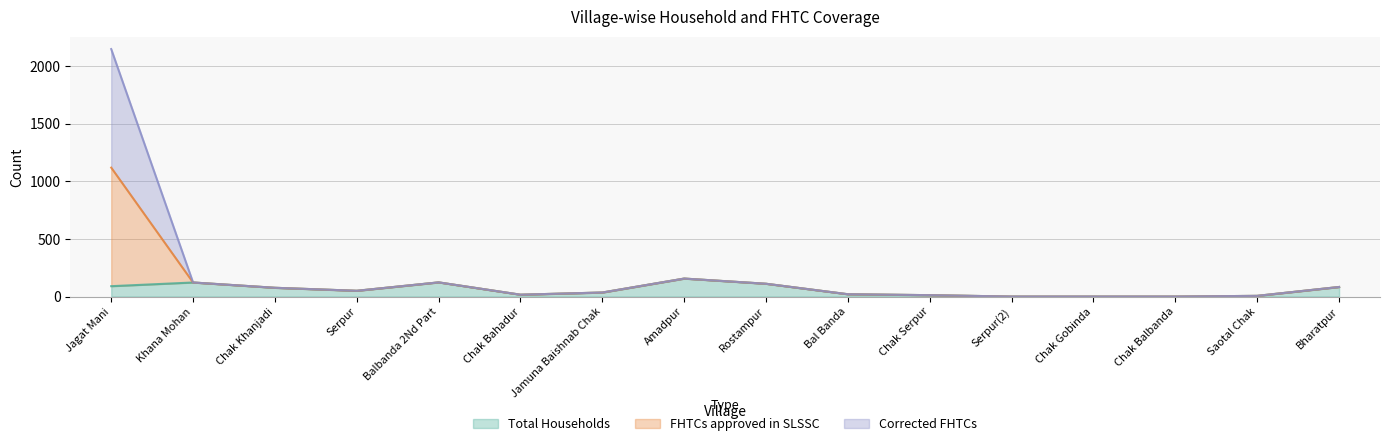

At which label does Total Households reach its peak?

Amadpur